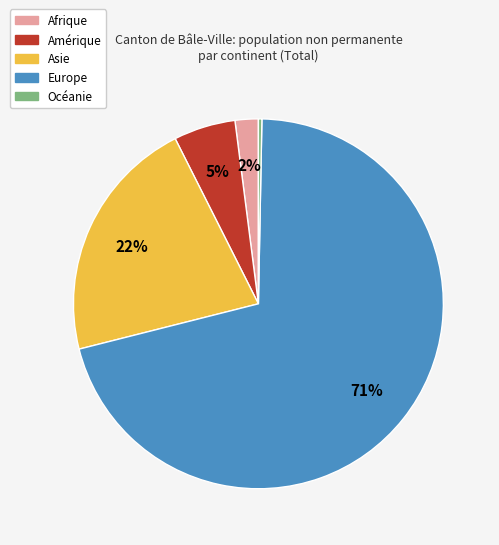

Rank the categories by value from highest to lowest.

Europe, Asie, Amérique, Afrique, Océanie